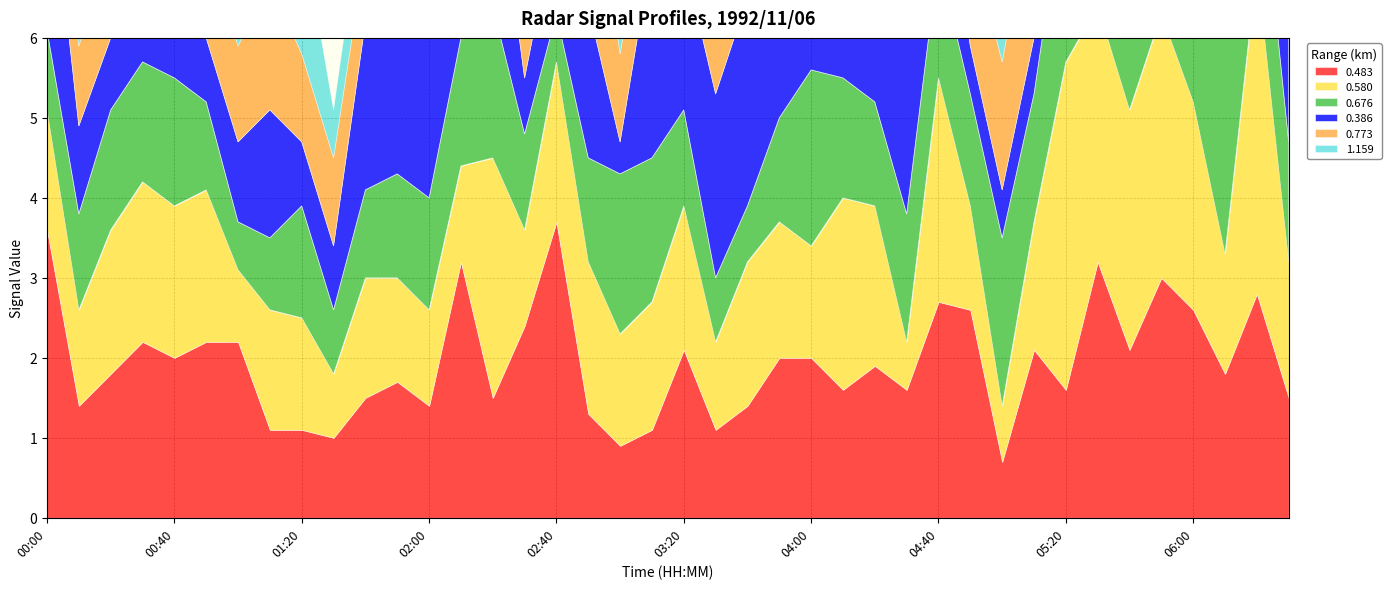

Which series changed the most between 02:40 and 03:50?

0.483